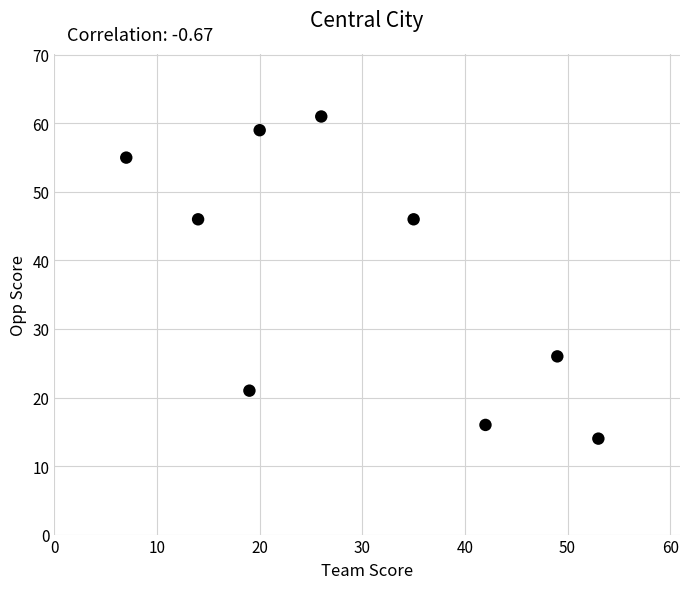

What is the range of Y values (max minus min)?

47